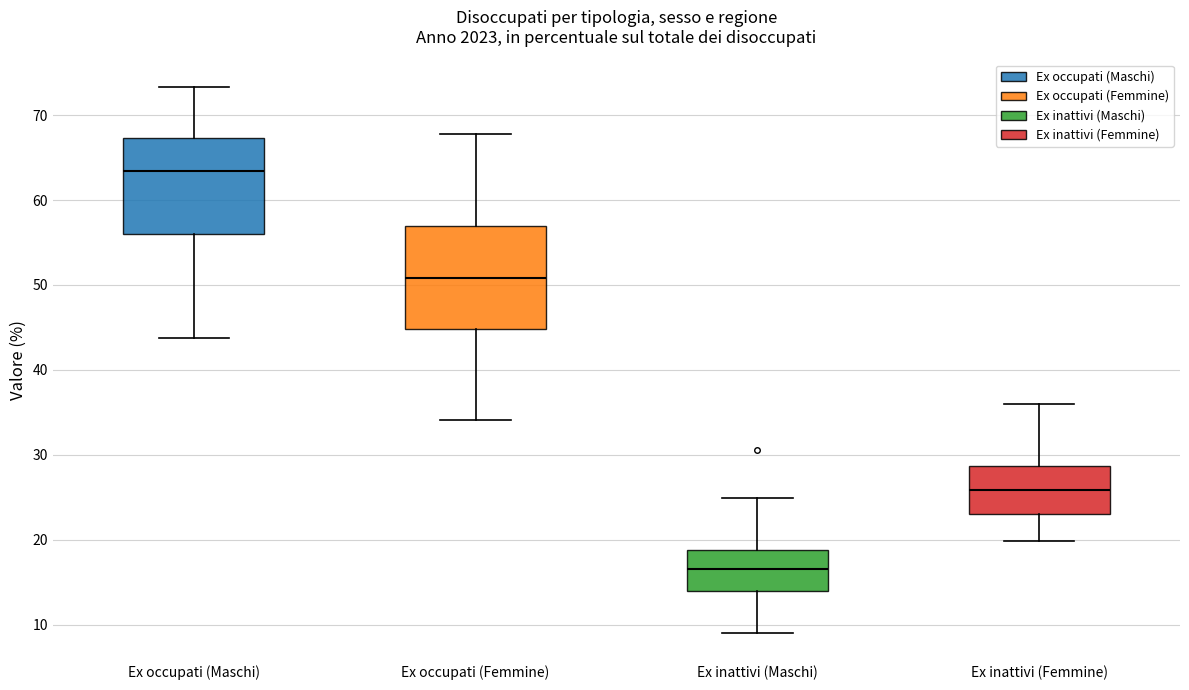

Reading left to right, read every box against the y-axis: the position of its median line, the range the box covers, and the ends of its whiskers. The values are not printed on the chart, so give them approximately, as read against the axis.

Ex occupati (Maschi): median 63, box 56 to 67, whiskers 44 to 73
Ex occupati (Femmine): median 51, box 45 to 57, whiskers 34 to 68
Ex inattivi (Maschi): median 17, box 14 to 19, whiskers 9 to 25
Ex inattivi (Femmine): median 26, box 23 to 29, whiskers 20 to 36